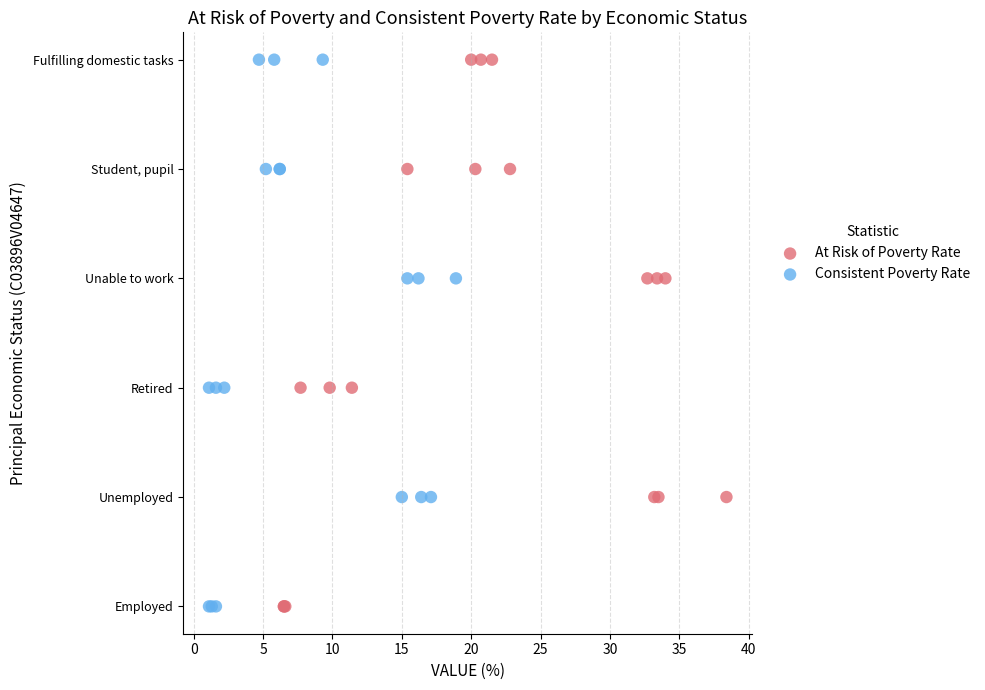

What are all the series names shown in the legend?

At Risk of Poverty Rate, Consistent Poverty Rate